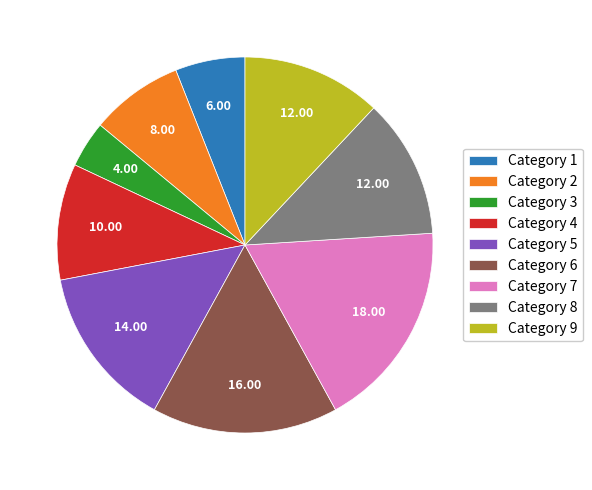

Do Category 4 and Category 1 together represent more than half of the pie?

No